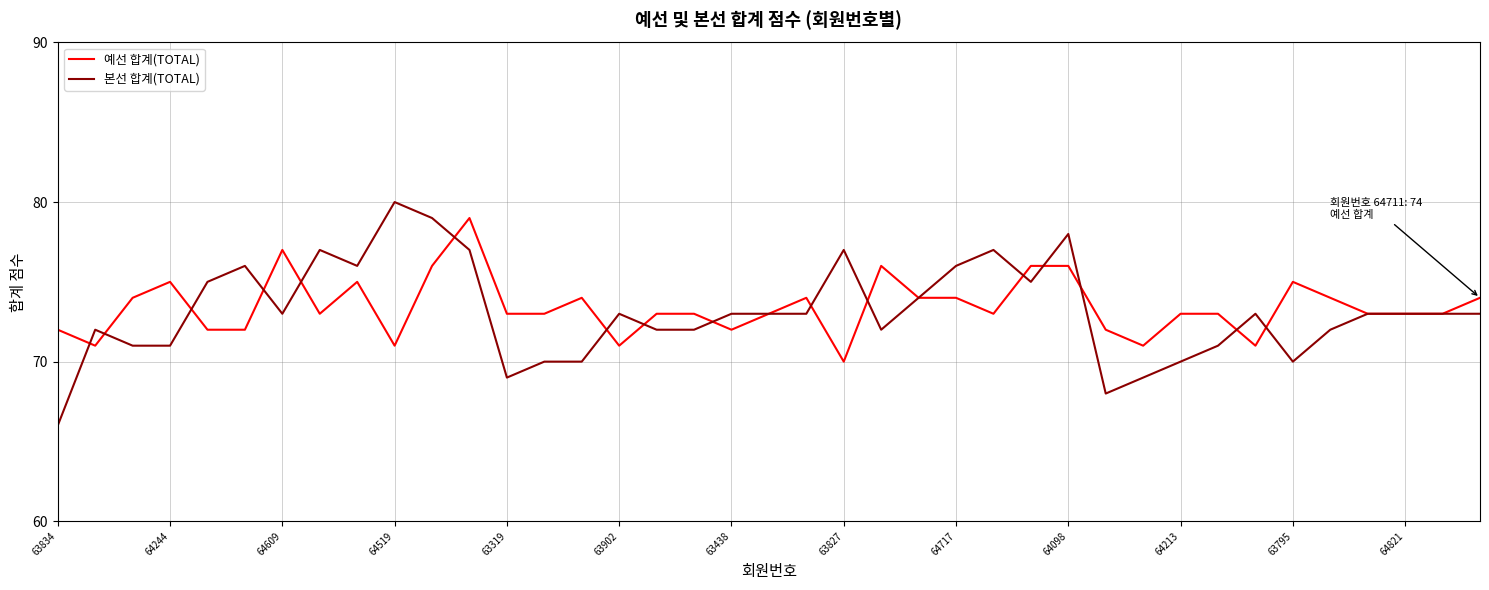

What is the greatest value displayed?

80